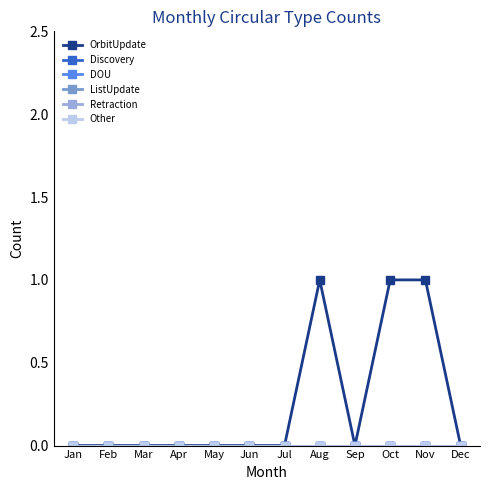

Is this an area chart (filled region under the line)?

No